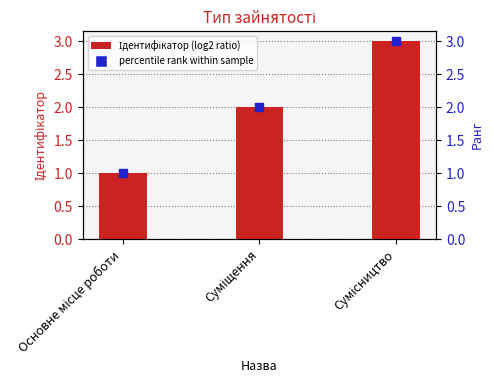

Reading left to right, extract all data points from this chart.

Основне місце роботи=1	Суміщення=2	Сумісництво=3